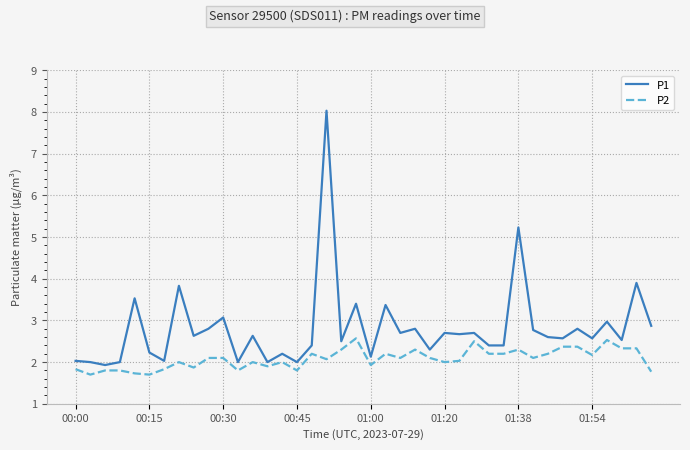

Which series has the largest total across all categories?

P1